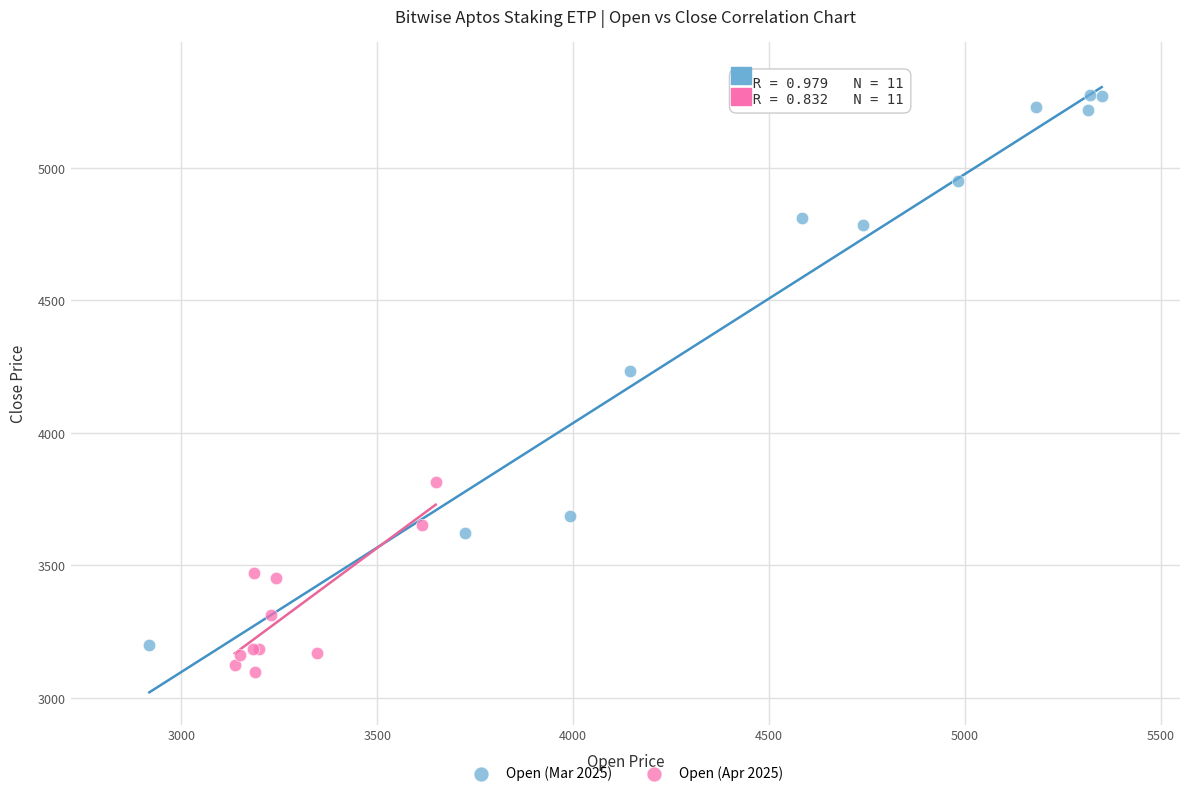

Which series has the widest spread of Y values?

Open (Mar 2025)